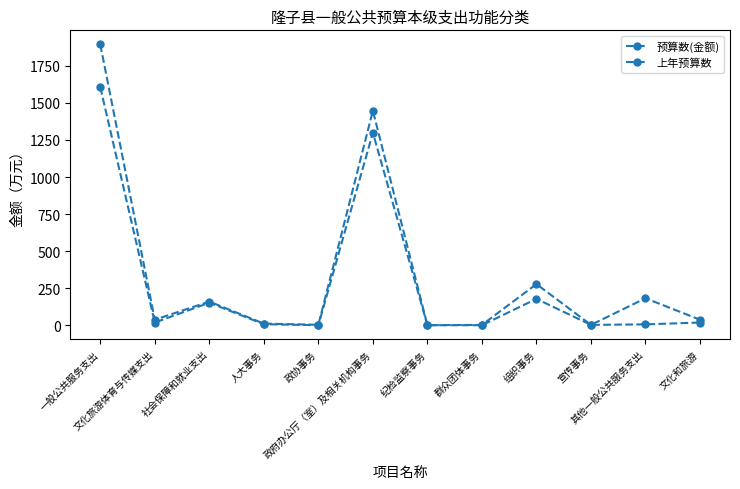

True or false: 上年预算数 and 预算数(金额) intersect in this chart.

False